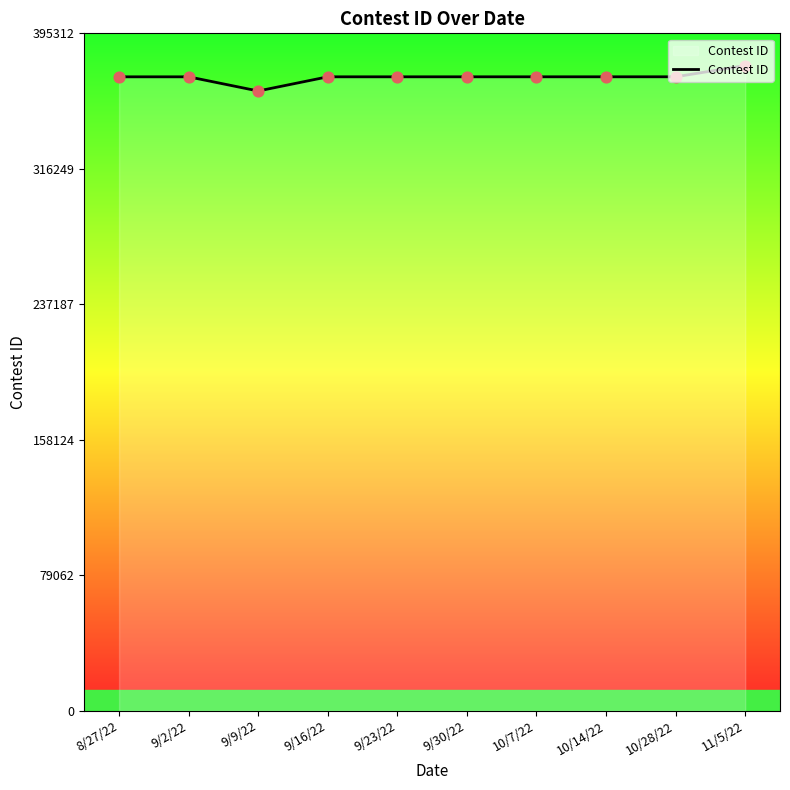

What is the change in value from 9/16/22 to 10/28/22?

+16